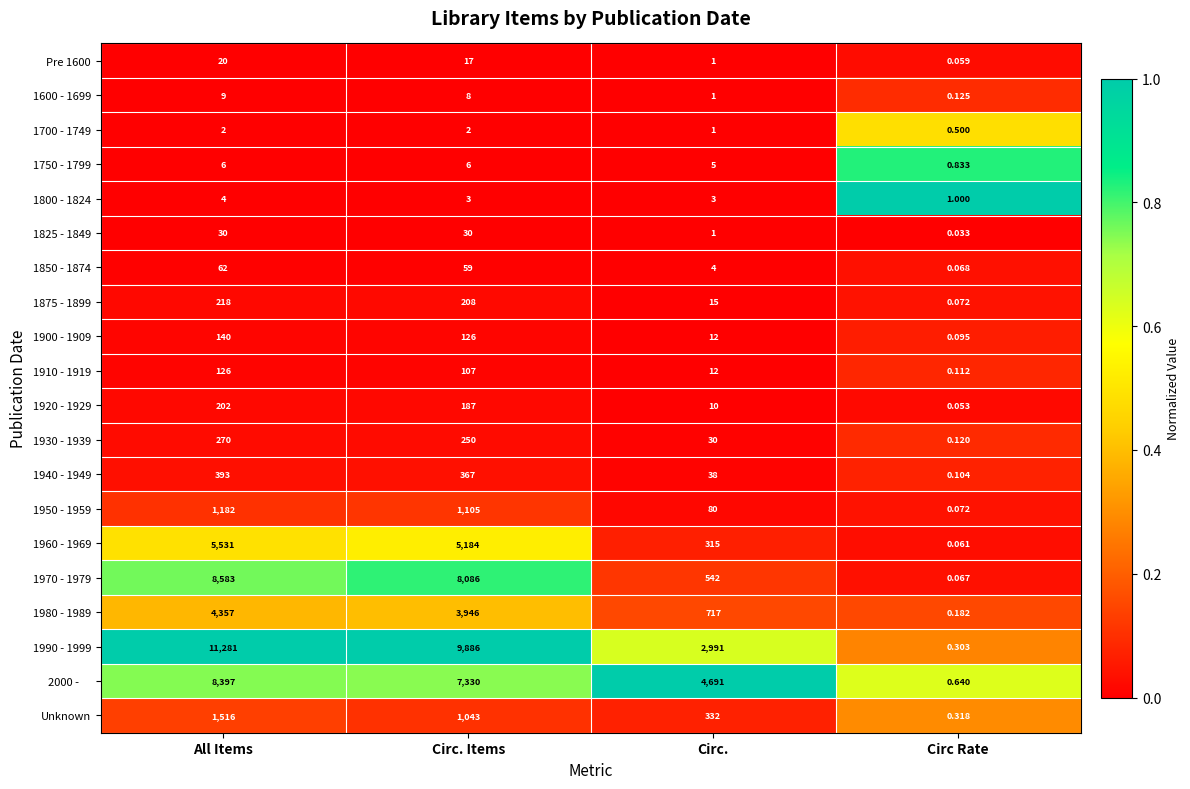

At which category does the chart reach its peak across all series?

All Items